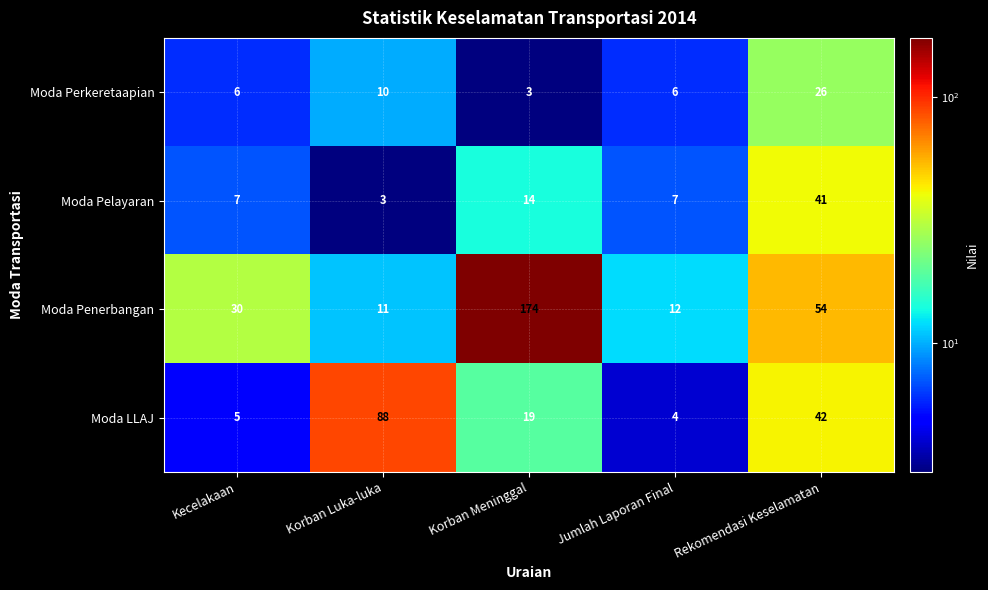

Reading left to right, list all the values displayed in this chart.

Moda Perkeretaapian: Kecelakaan=6	Korban Luka-luka=10	Korban Meninggal=3	Jumlah Laporan Final=6	Rekomendasi Keselamatan=26
Moda Pelayaran: Kecelakaan=7	Korban Luka-luka=3	Korban Meninggal=14	Jumlah Laporan Final=7	Rekomendasi Keselamatan=41
Moda Penerbangan: Kecelakaan=30	Korban Luka-luka=11	Korban Meninggal=174	Jumlah Laporan Final=12	Rekomendasi Keselamatan=54
Moda LLAJ: Kecelakaan=5	Korban Luka-luka=88	Korban Meninggal=19	Jumlah Laporan Final=4	Rekomendasi Keselamatan=42